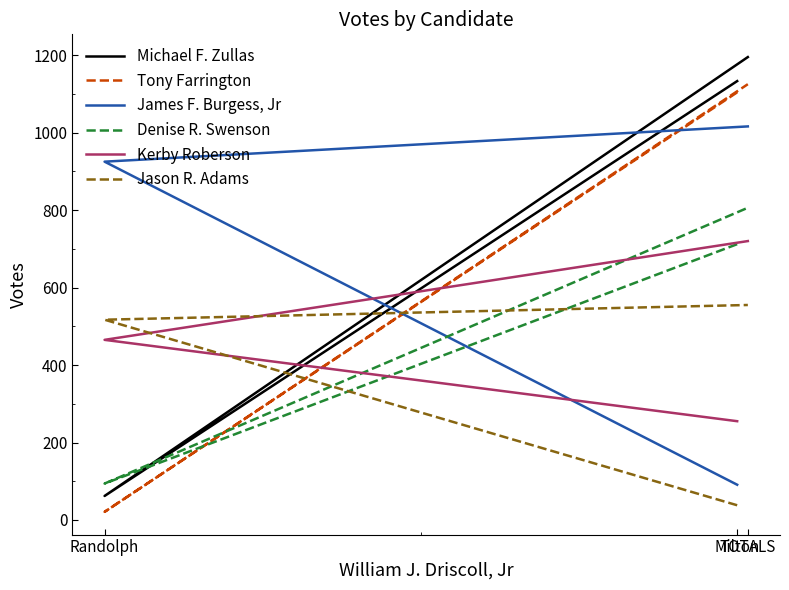

Is this an area chart (filled region under the line)?

No